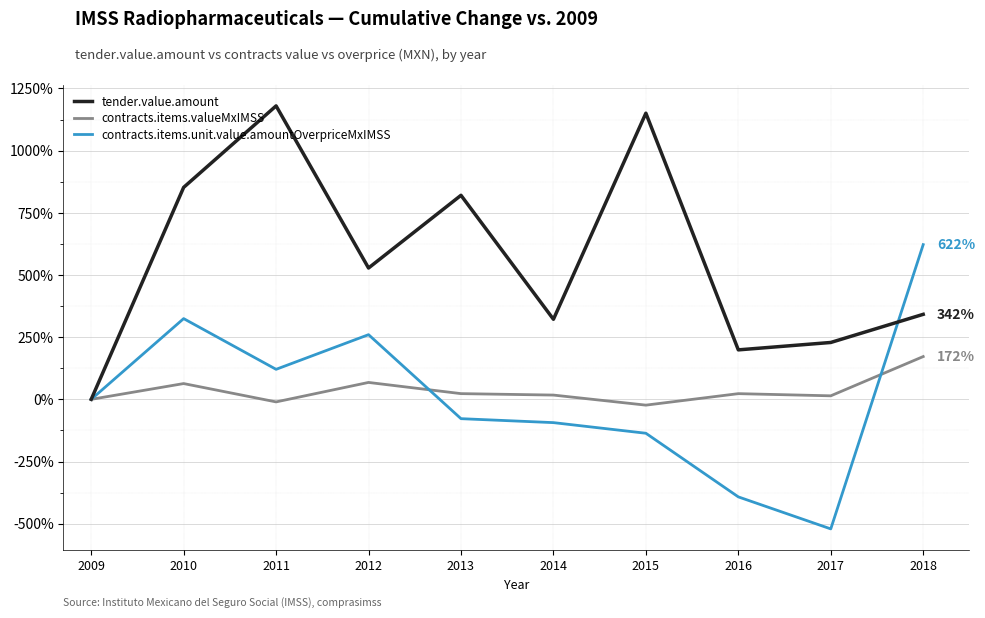

The value of tender.value.amount at 2017 is 228.6. True or false?

True